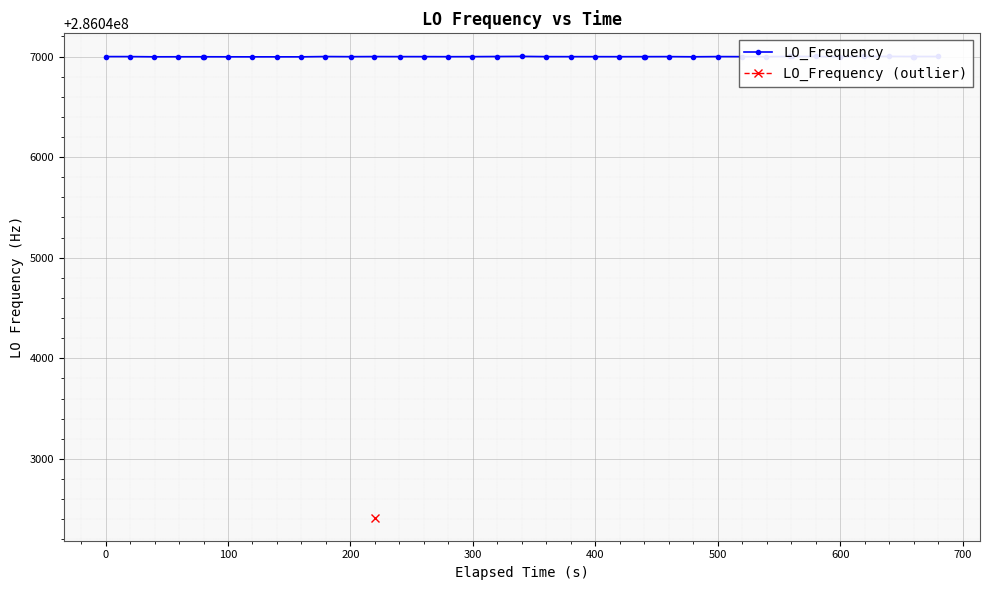

How many values exceed 286046998?

30